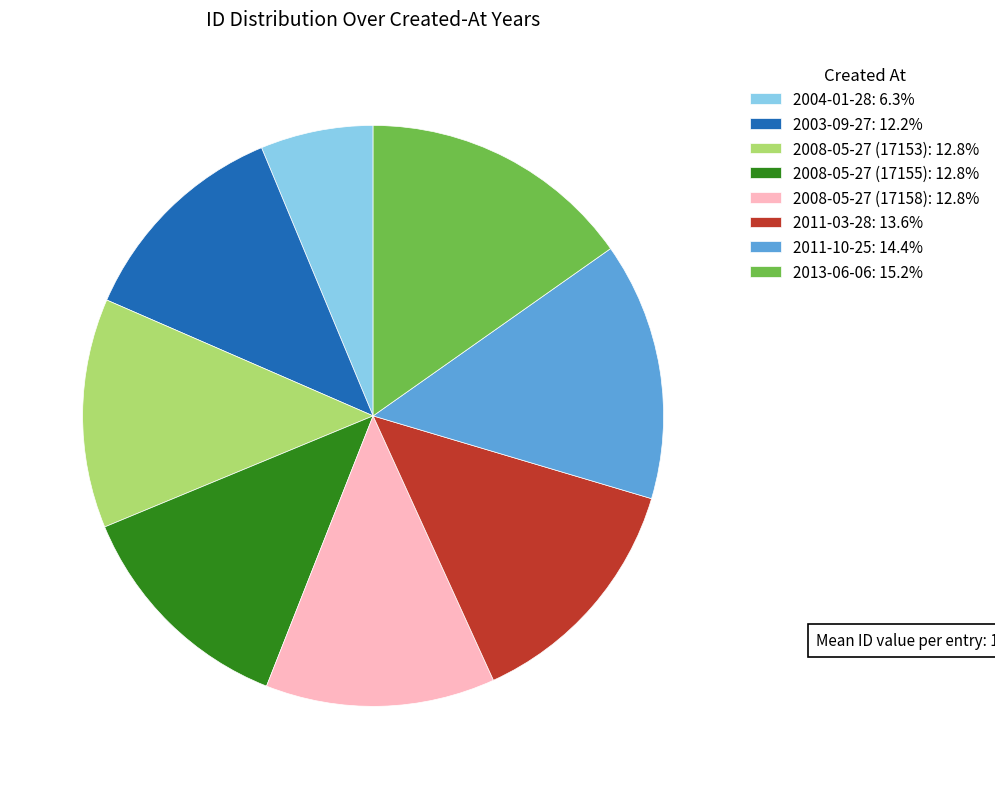

Which slice is the smallest?

2004-01-28